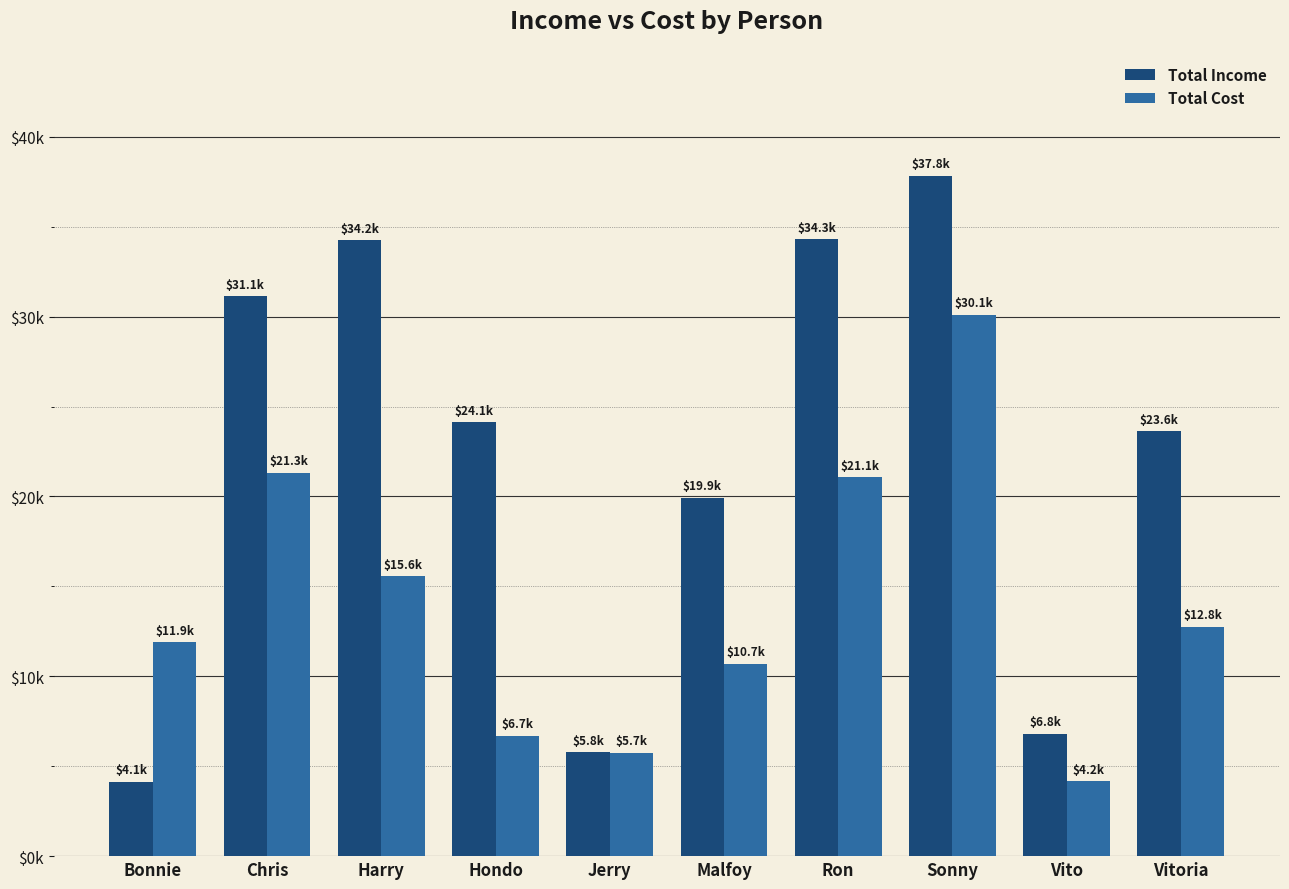

What is the total value across all series at Vitoria?

36372.4